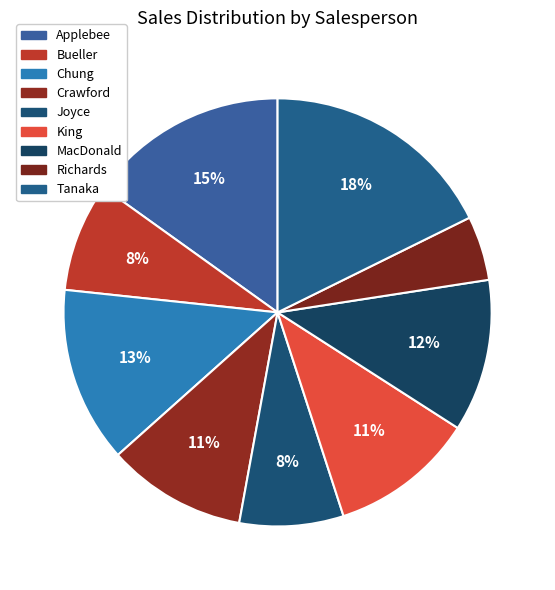

True or false: Tanaka accounts for 11% of the total.

False